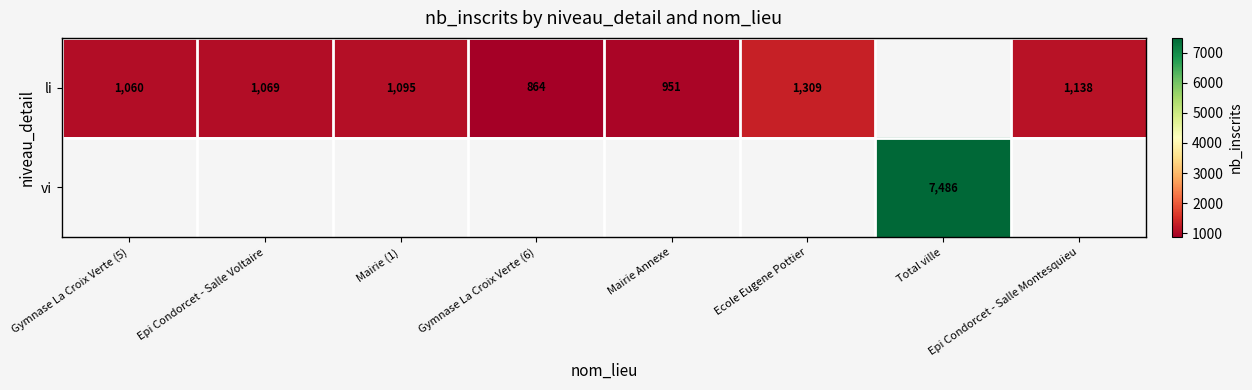

The vi series shows 2072 at Total ville. True or false?

False